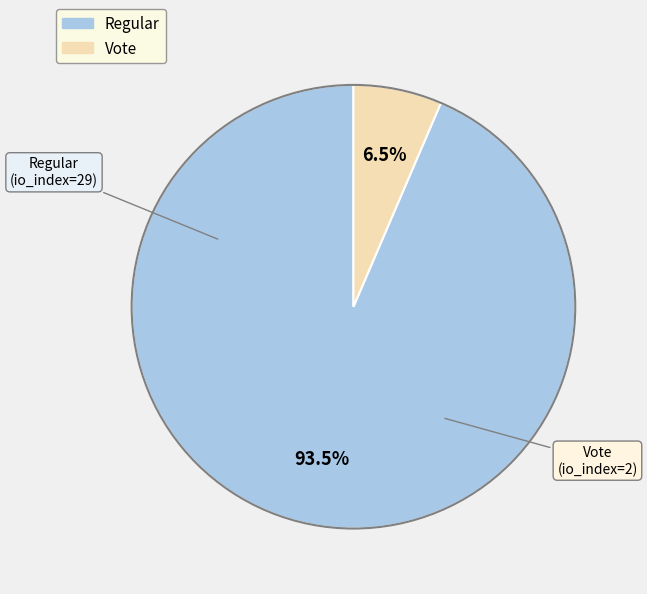

Which has a higher value, Vote or Regular?

Regular